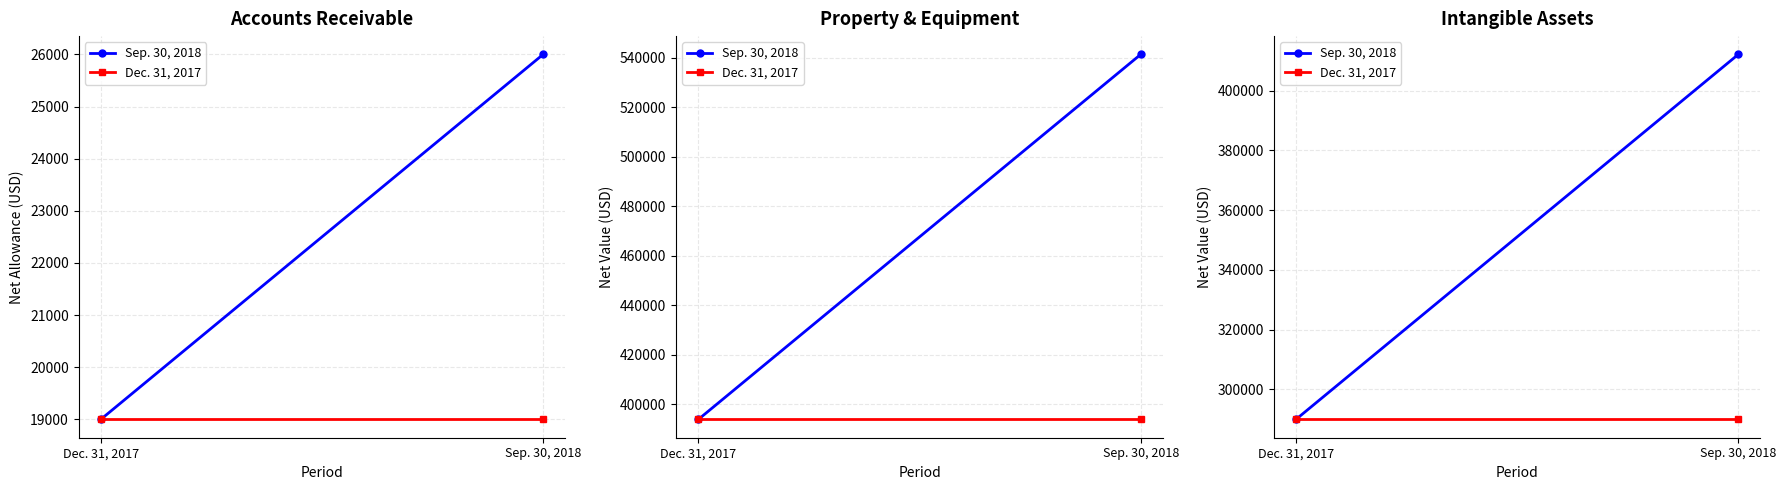

Is this an area chart (filled region under the line)?

No